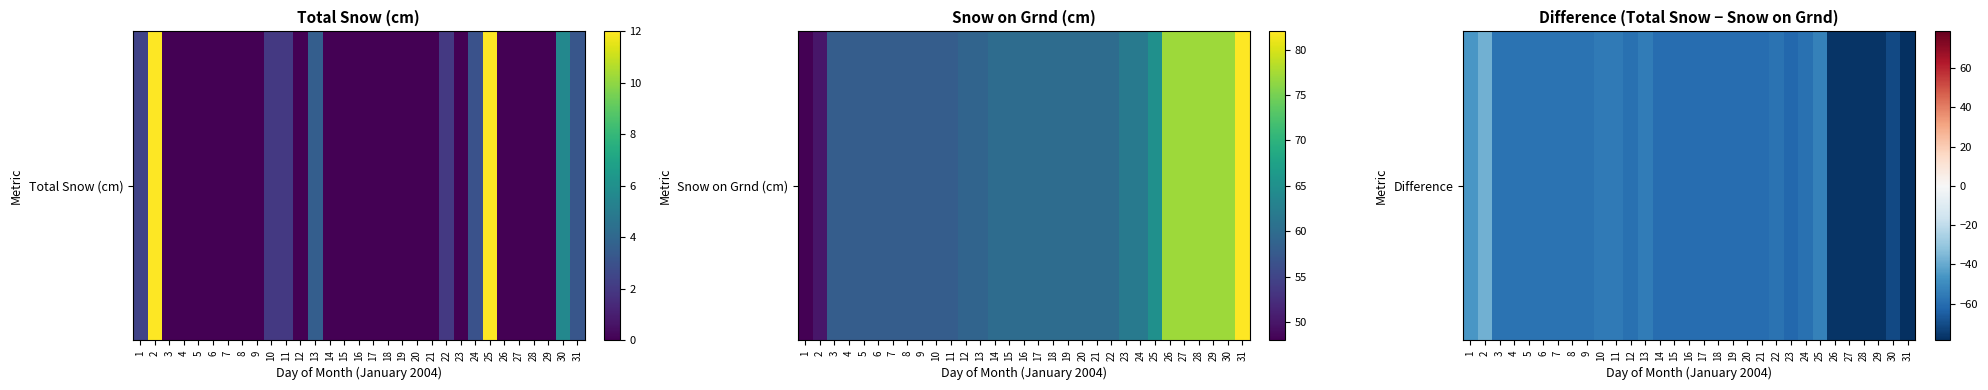

How many data points are less than -59?

15